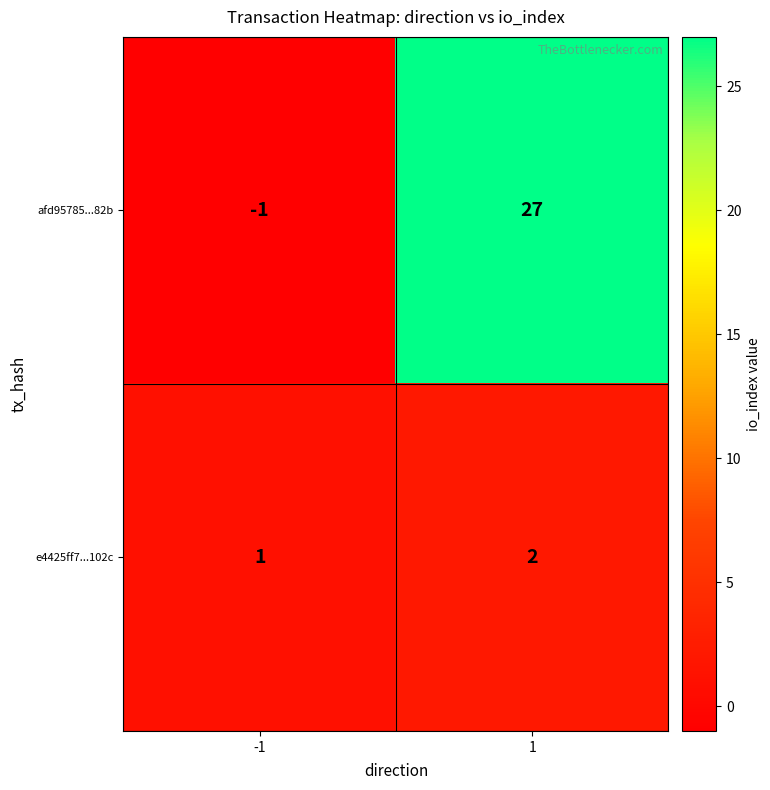

Which category has the lowest value across all series?

-1